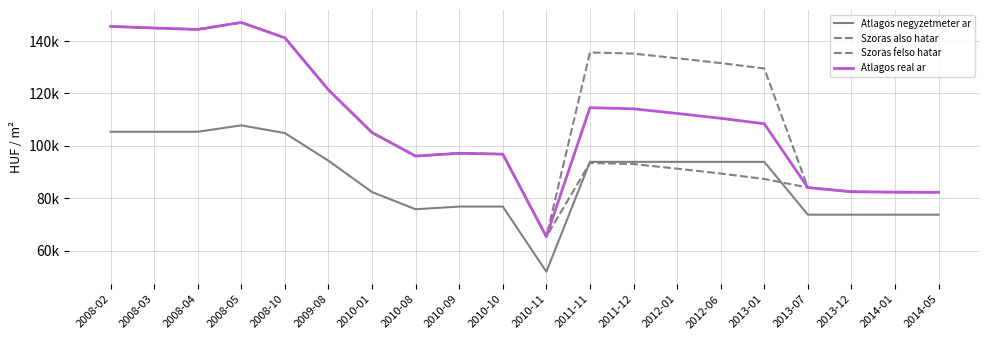

In Szoras felso hatar, how many points are higher than both neighbors (excluding endpoints)?

3